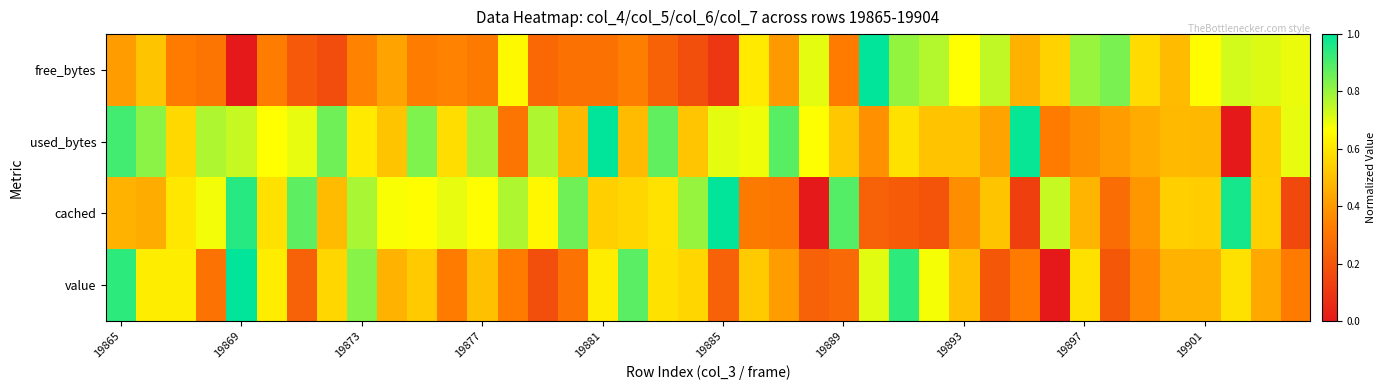

At which category does the chart reach its peak across all series?

25